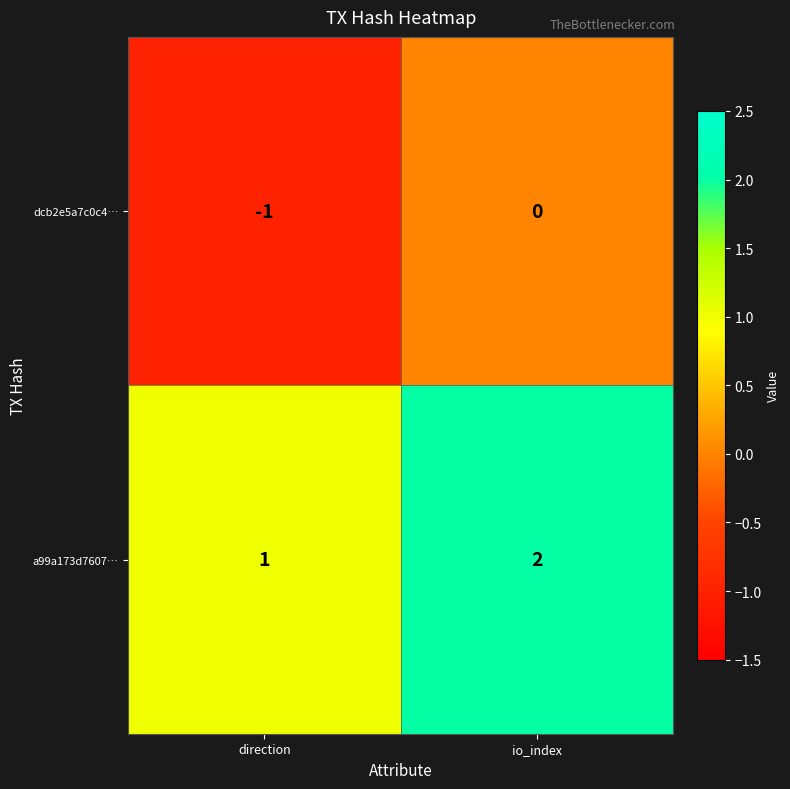

Rank the series by their maximum value, from lowest to highest.

dcb2e5a7c0c4…, a99a173d7607…